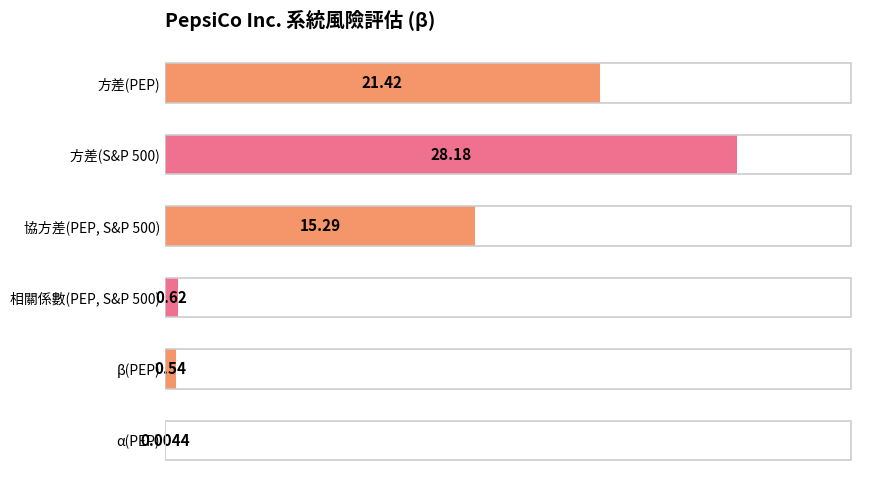

Between 相關係數(PEP, S&P 500) and 方差(PEP), which is larger?

方差(PEP)